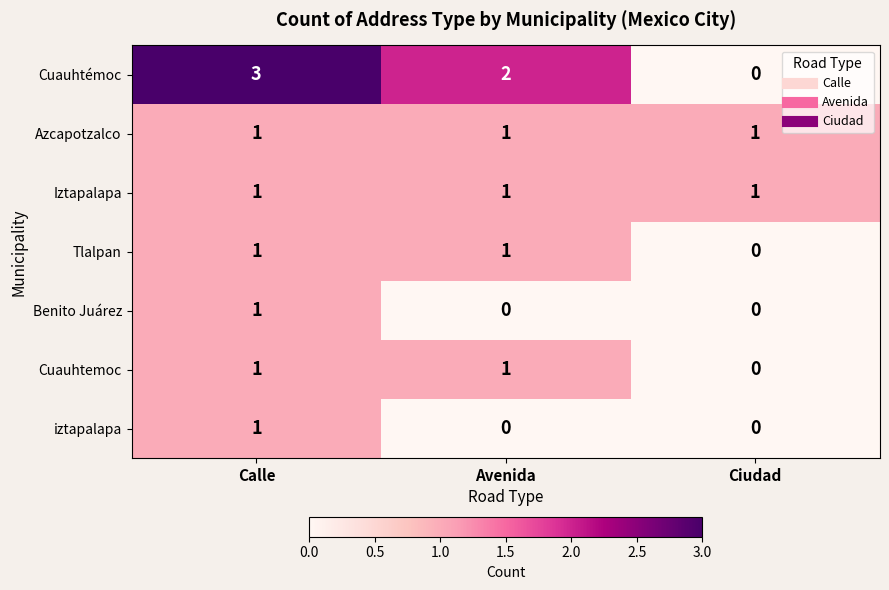

True or false: iztapalapa has a value of 0 at Ciudad.

True